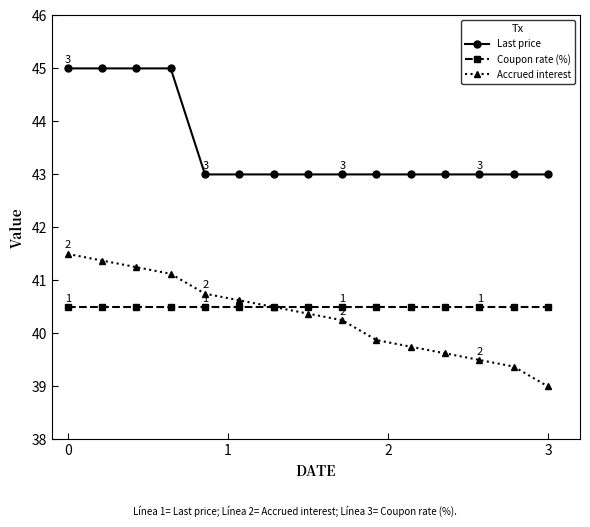

How many data points in Accrued interest are less than 40?

6